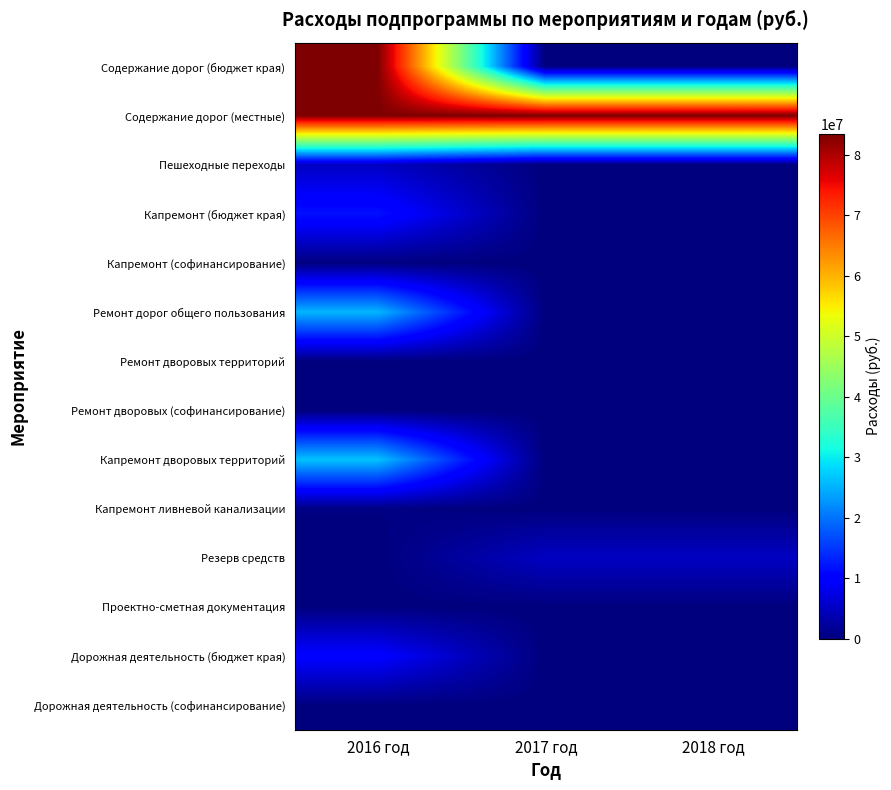

Which series changed the most between 2017 год and 2018 год?

Содержание дорог (бюджет края)